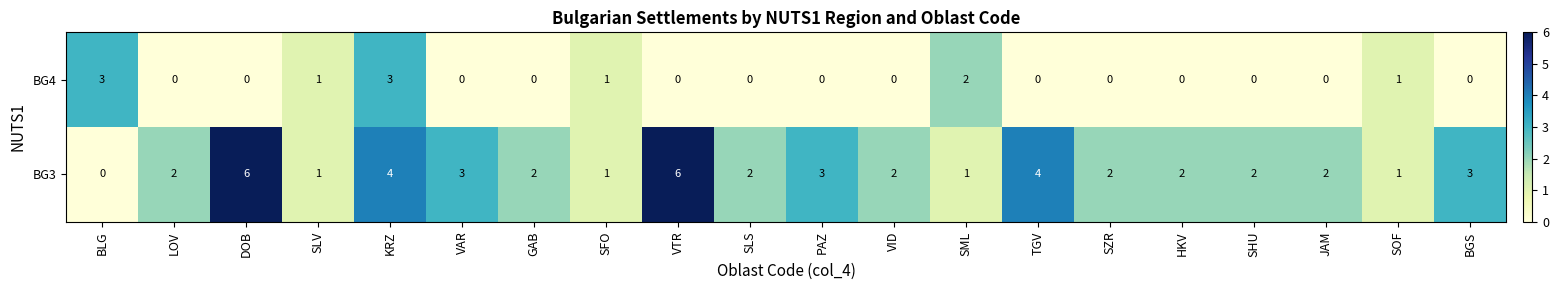

True or false: BG4 has a value of 2 at SFO.

False